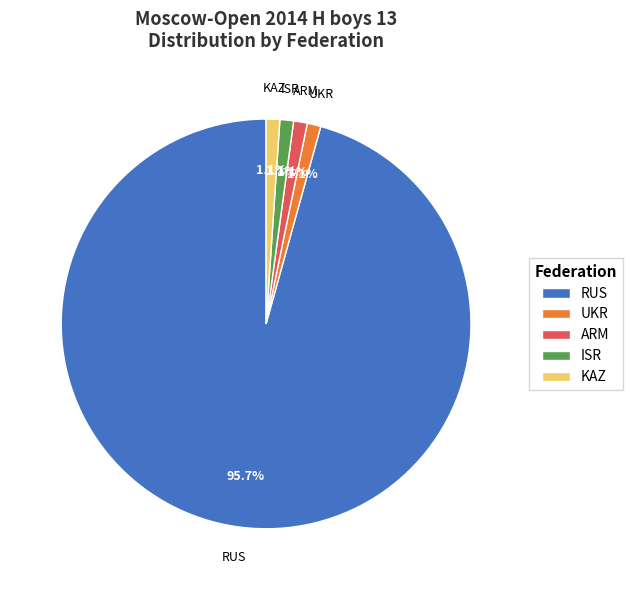

Does RUS account for over 50% of the chart?

Yes